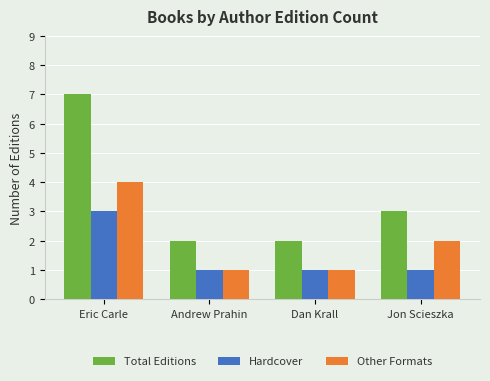

Reading right to left, transcribe all the data shown in this chart.

Total Editions: 3	2	2	7
Hardcover: 1	1	1	3
Other Formats: 2	1	1	4